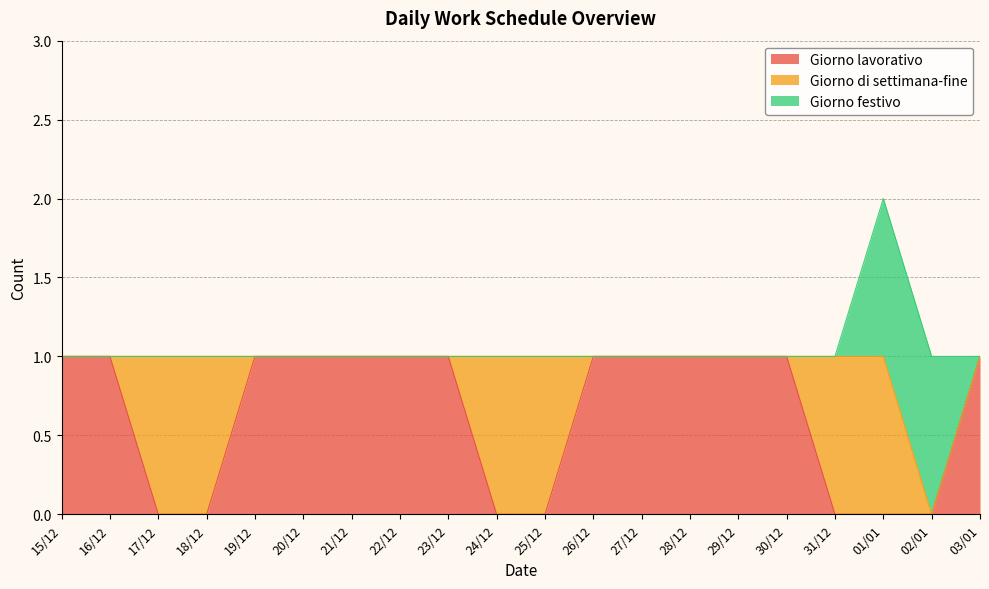

How many series are shown in this chart?

3